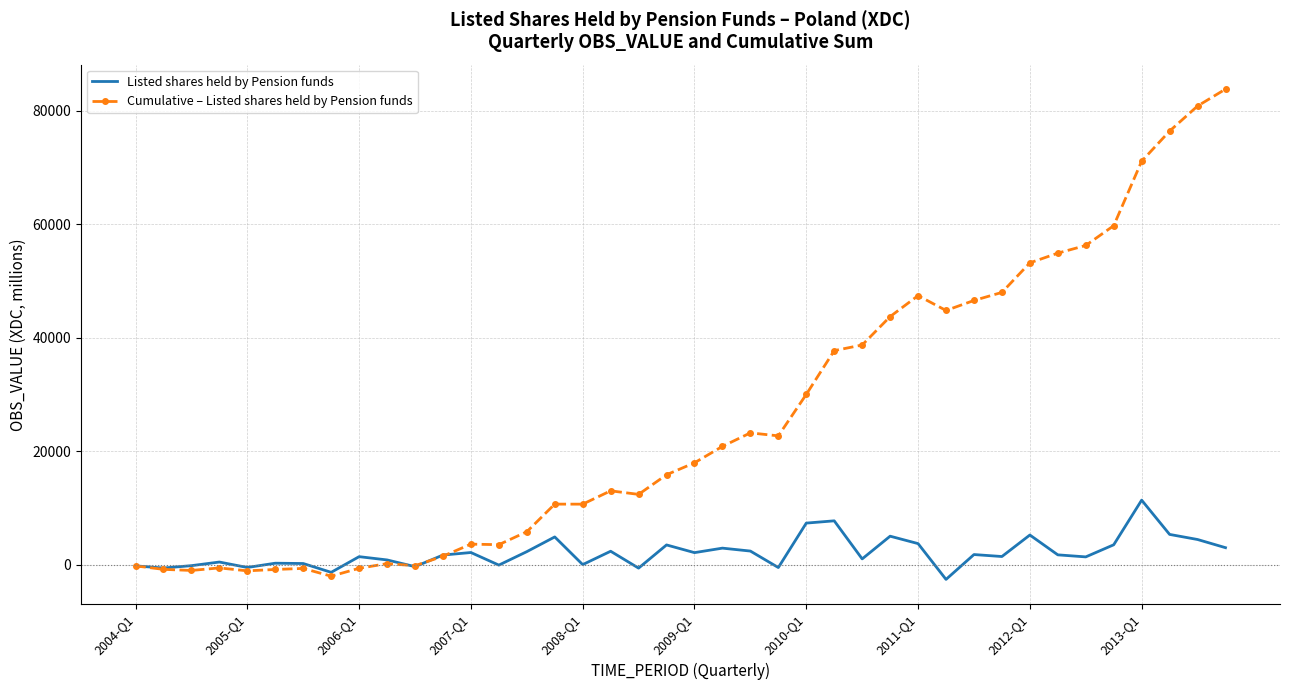

Rank the series by their average value, from highest to lowest.

Cumulative – Listed shares held by Pension funds, Listed shares held by Pension funds